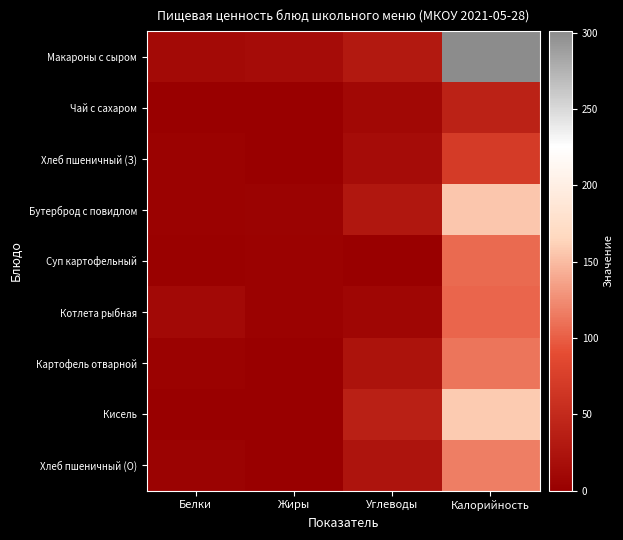

Reading right to left, what are all the values shown in this chart?

Макароны с сыром: Калорийность=301.0	Углеводы=30.1	Жиры=14.3	Белки=12.2
Чай с сахаром: Калорийность=40.0	Углеводы=9.5	Жиры=0.0	Белки=0.5
Хлеб пшеничный (З): Калорийность=70.1	Углеводы=14.5	Жиры=0.3	Белки=2.4
Бутерброд с повидлом: Калорийность=156.0	Углеводы=27.8	Жиры=3.9	Белки=2.4
Суп картофельный: Калорийность=106.0	Углеводы=0.4	Жиры=2.8	Белки=2.2
Котлета рыбная: Калорийность=104.3	Углеводы=7.5	Жиры=3.5	Белки=10.7
Картофель отварной: Калорийность=112.2	Углеводы=23.0	Жиры=0.6	Белки=3.0
Кисель: Калорийность=158.0	Углеводы=38.6	Жиры=0.1	Белки=0.4
Хлеб пшеничный (О): Калорийность=117.0	Углеводы=24.1	Жиры=0.5	Белки=4.0